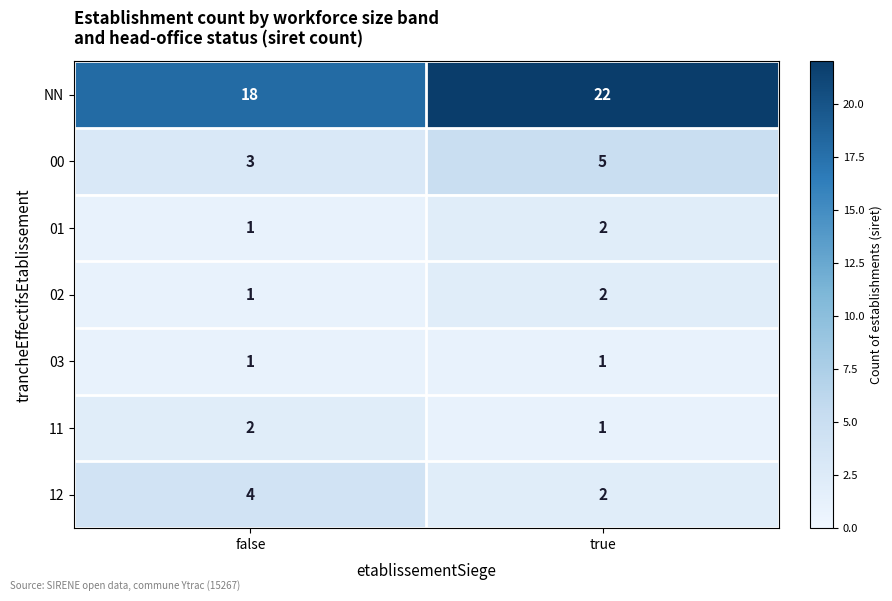

Reading right to left, extract all data points from this chart.

NN: true=22	false=18
00: true=5	false=3
01: true=2	false=1
02: true=2	false=1
03: true=1	false=1
11: true=1	false=2
12: true=2	false=4